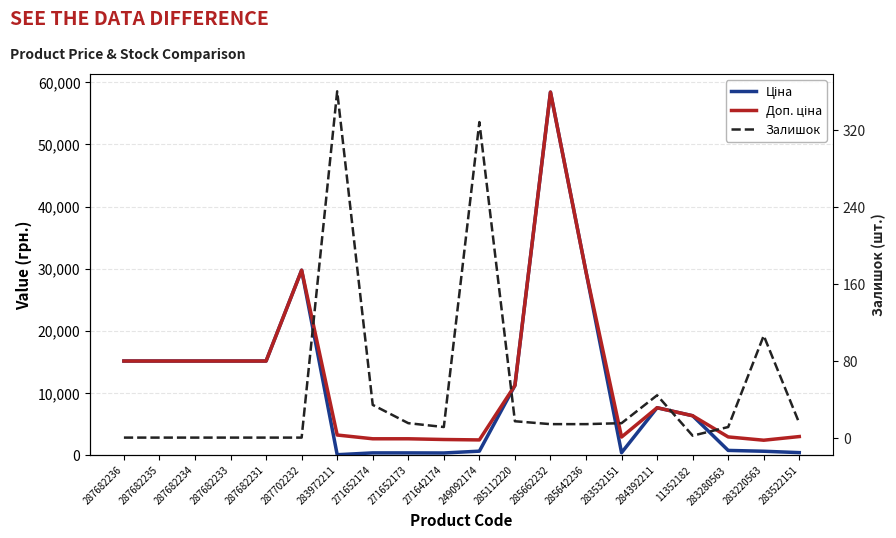

In Доп. ціна, how many points are lower than both neighbors (excluding endpoints)?

3